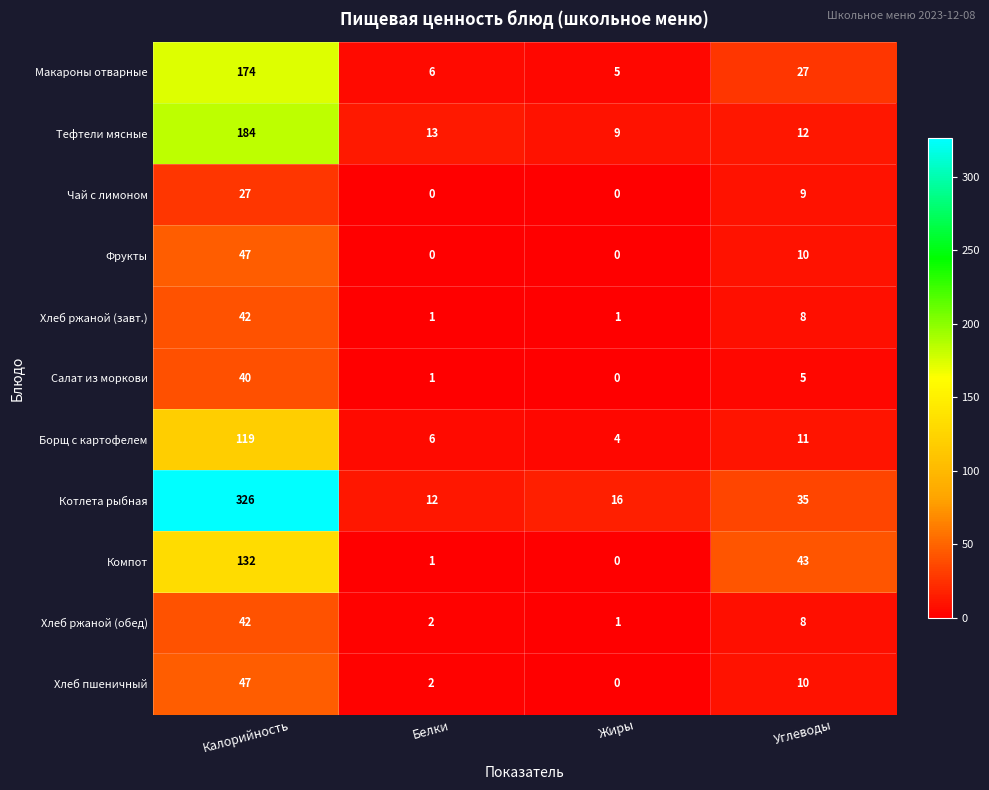

Which label corresponds to the largest value in the chart?

Калорийность